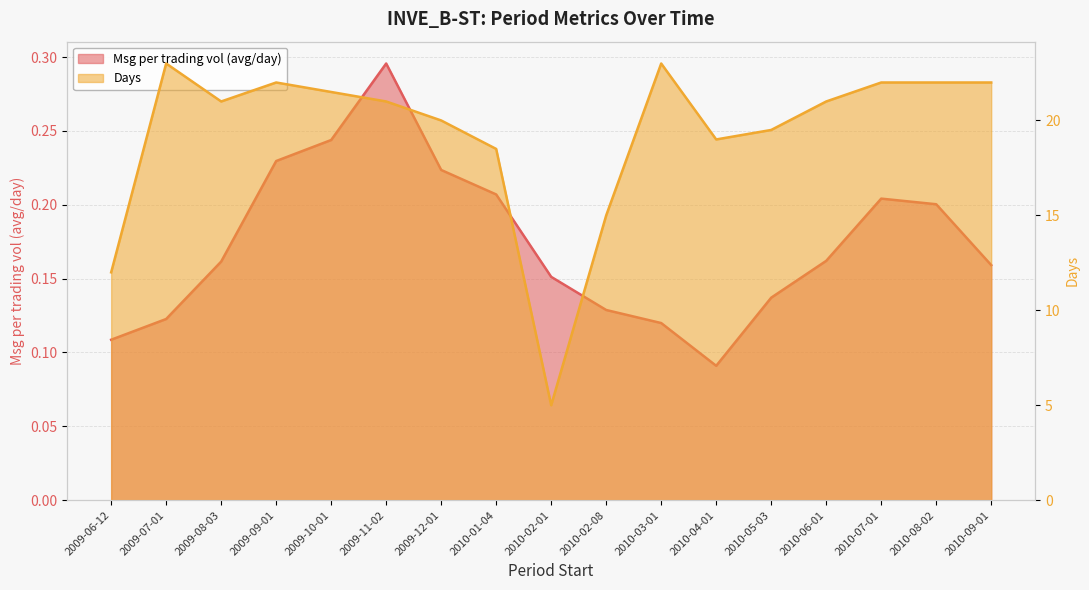

What is the highest value of the Days series?

23.0